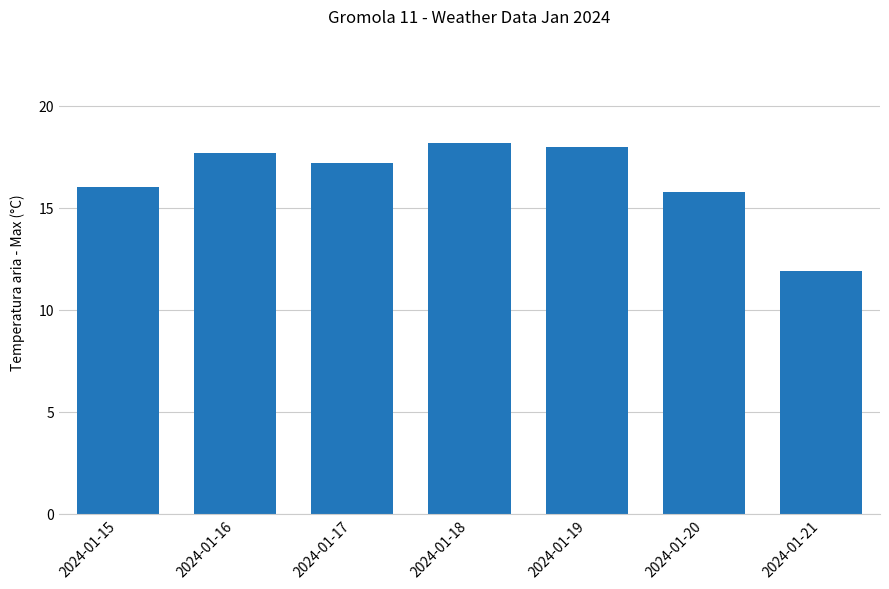

What is the sum of all values?

114.8